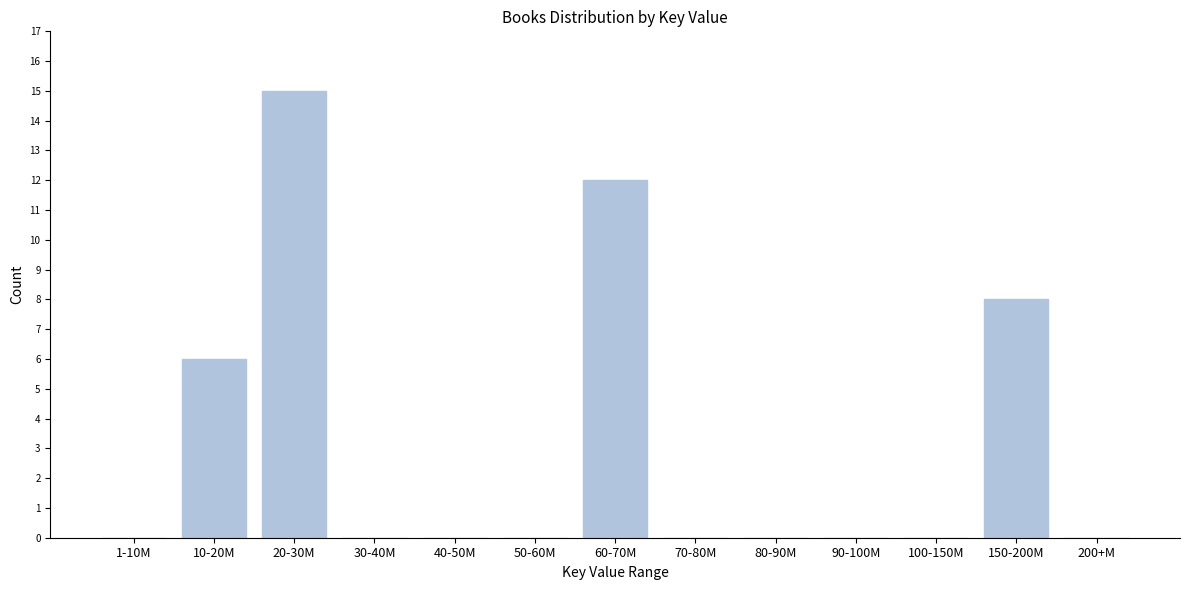

Reading left to right, what are all the values shown in this chart?

1-10M=0	10-20M=6	20-30M=15	30-40M=0	40-50M=0	50-60M=0	60-70M=12	70-80M=0	80-90M=0	90-100M=0	100-150M=0	150-200M=8	200+M=0